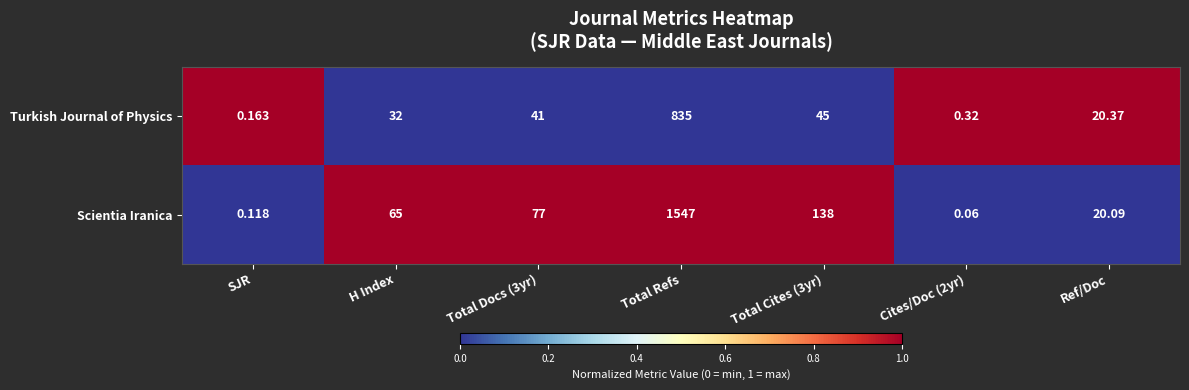

Which category has the lowest value in the Turkish Journal of Physics series?

SJR